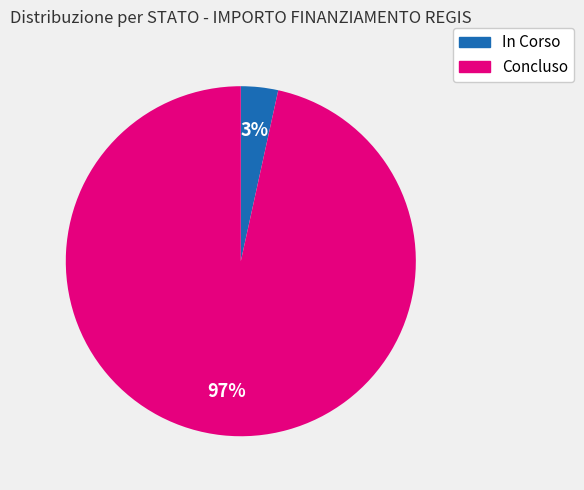

Is there any slice that represents more than half of the pie?

Yes